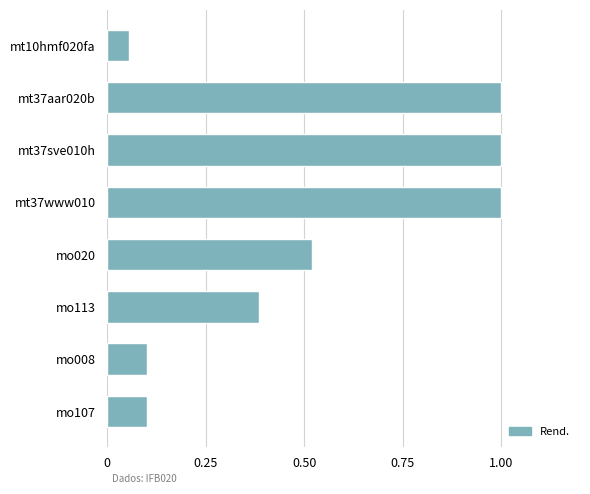

What is the label of the 4th bar from the bottom?

mo020